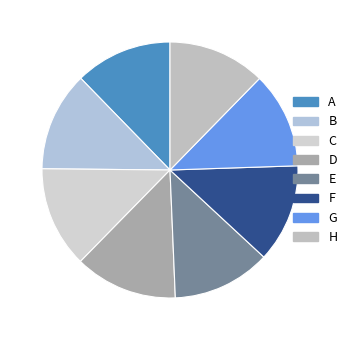

Is it true that G is 12% of the pie?

True